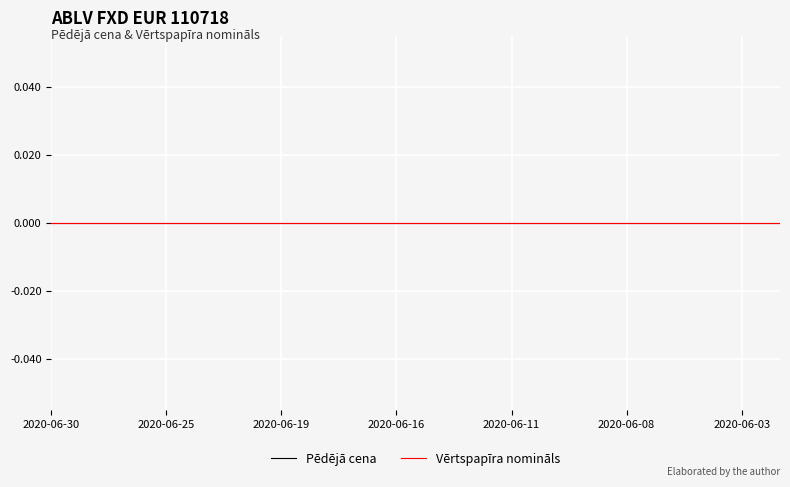

How many lines are shown in the chart?

2